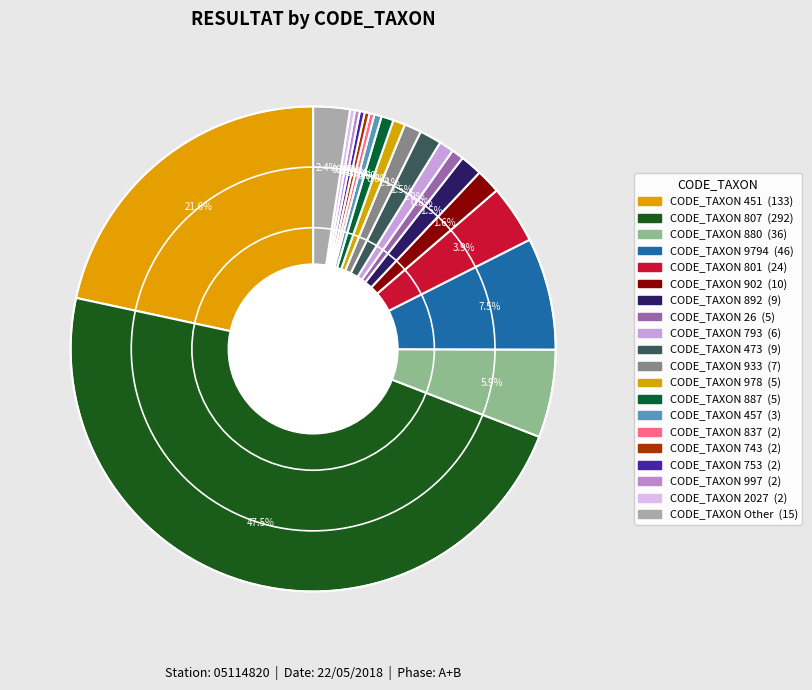

Is there any slice that represents more than half of the pie?

No